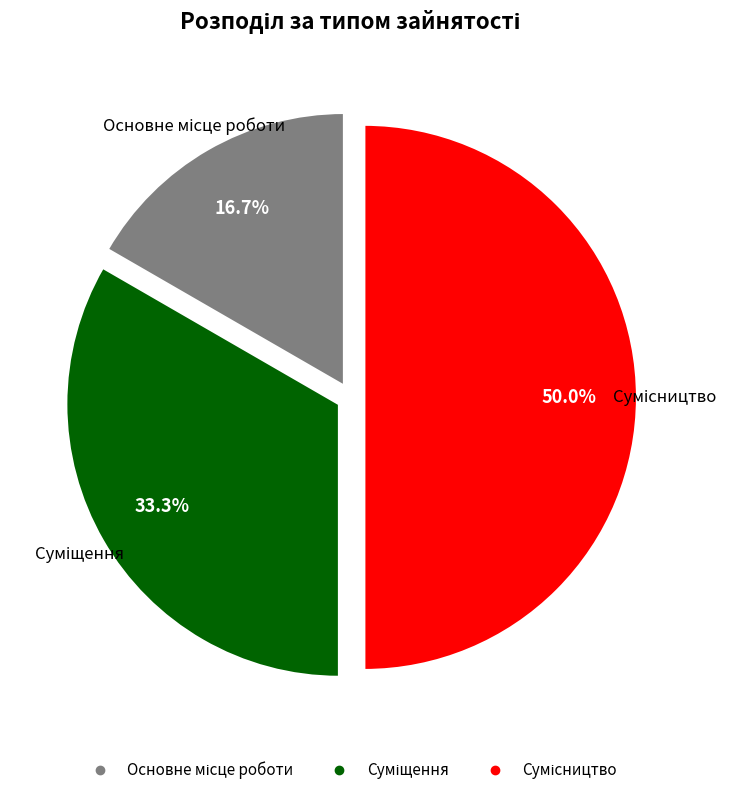

How many slices are in this pie chart?

3